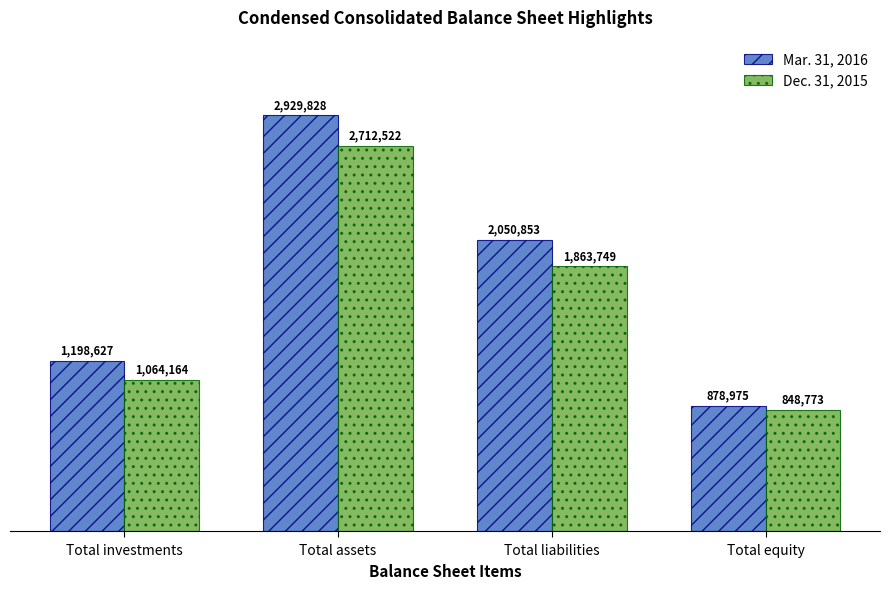

Are the bars horizontal?

No